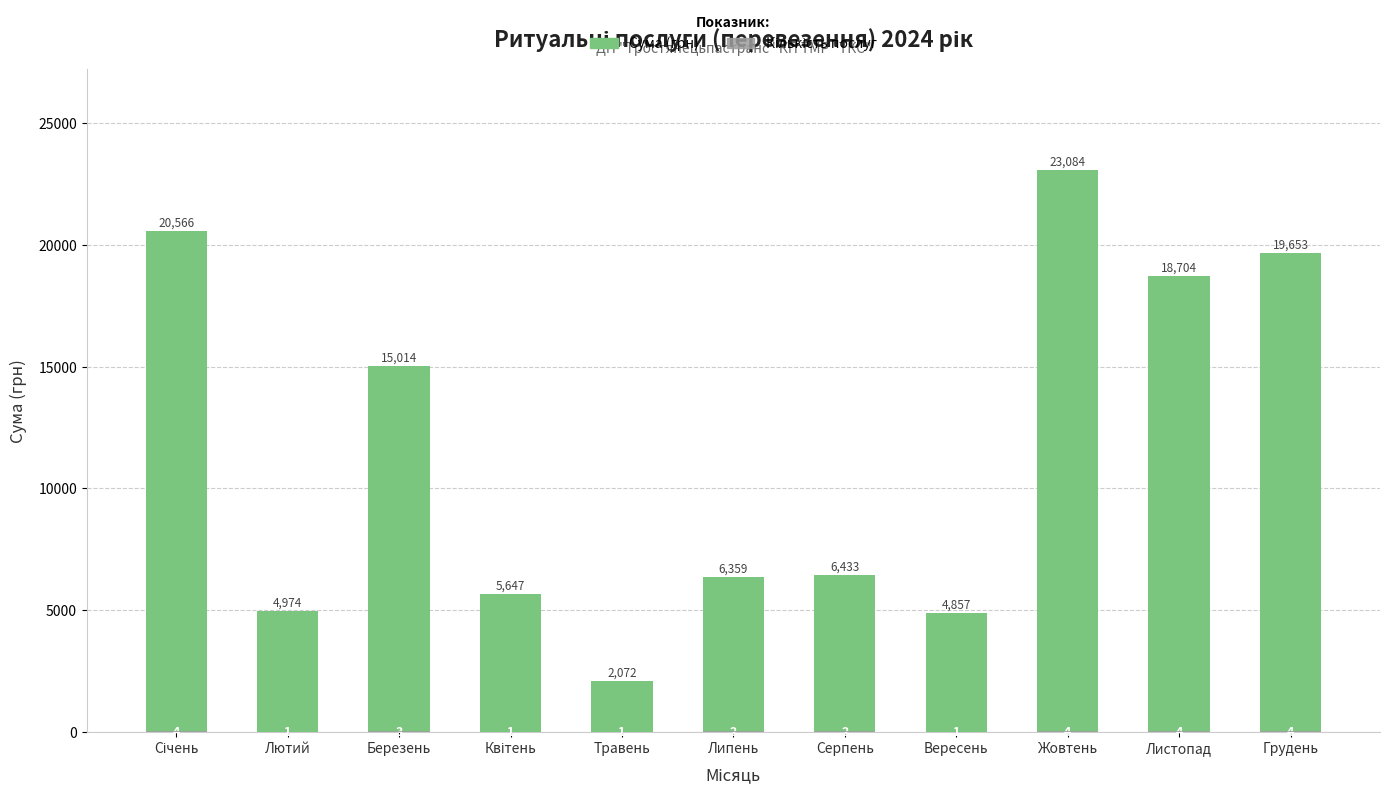

What is the average value of the Сума (грн) series?

11578.3